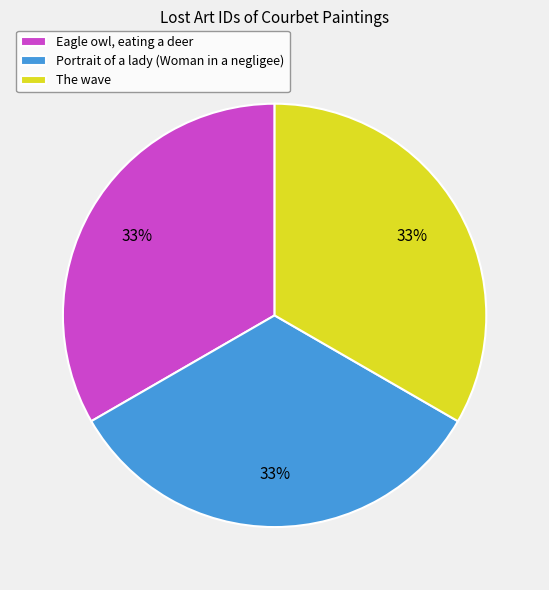

To the nearest percent, what percentage of the pie is Portrait of a lady (Woman in a negligee)?

33%